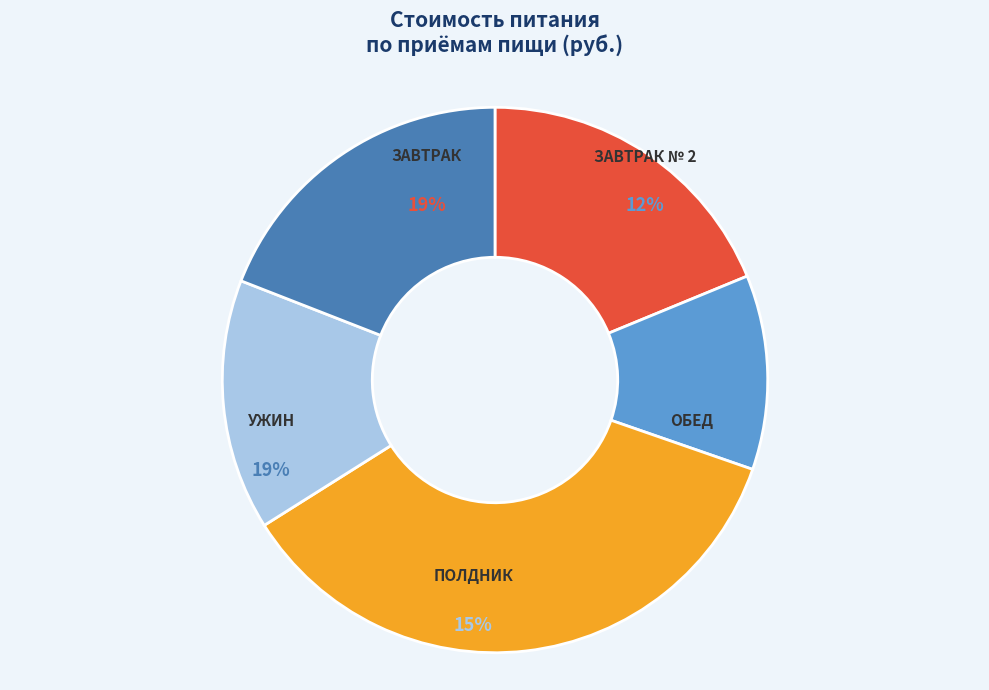

The ПОЛДНИК slice represents 7% of the pie. True or false?

False